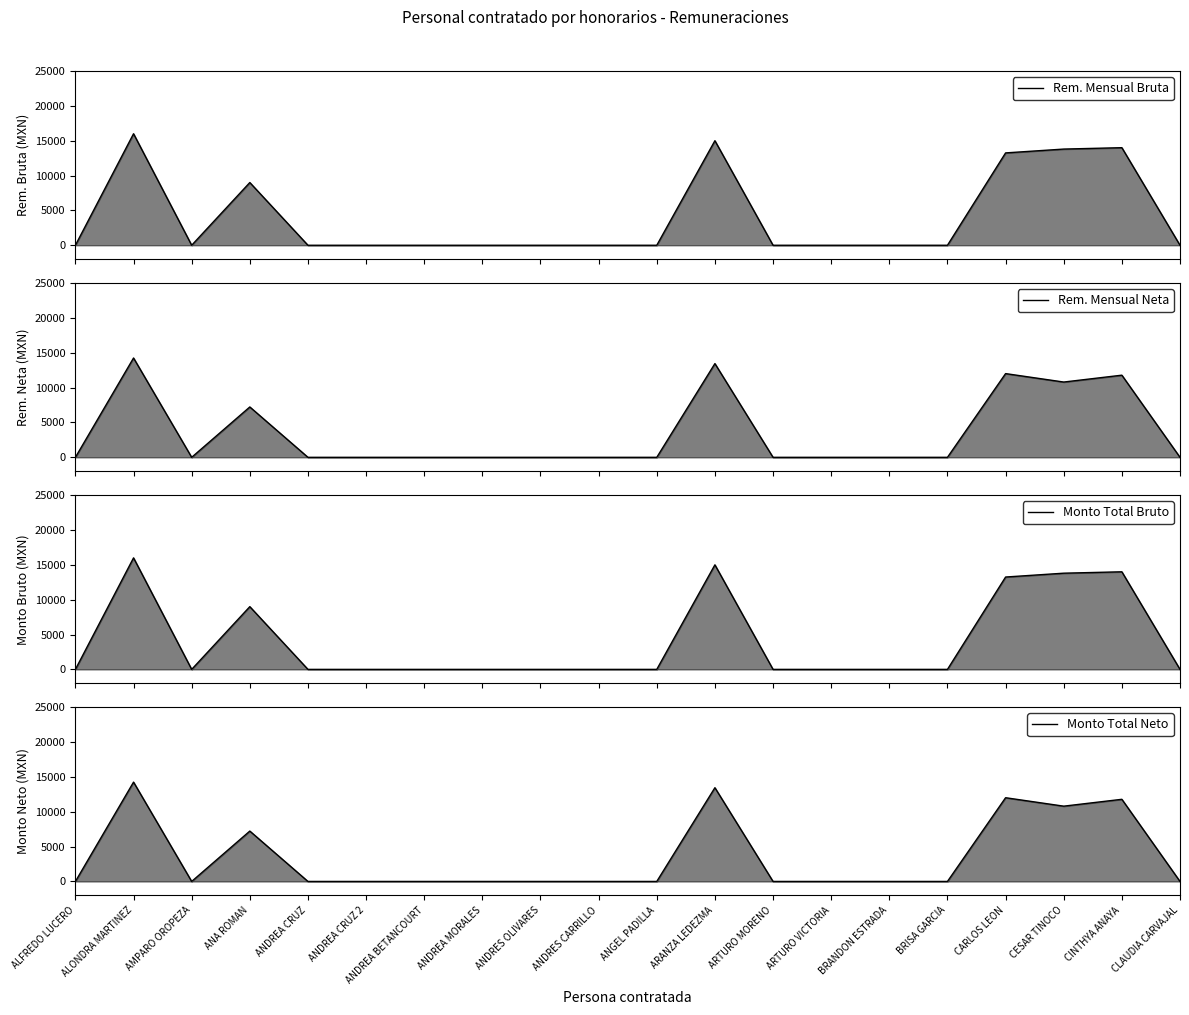

At which category does Monto Total Bruto reach its first local peak?

ALONDRA MARTINEZ